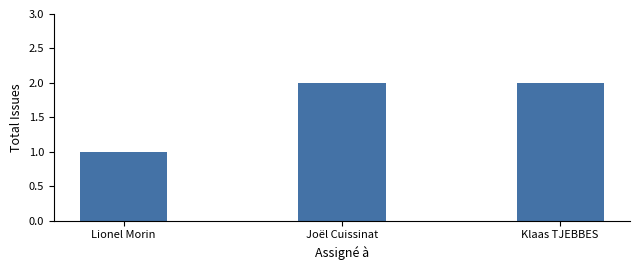

What is the approximate value at Lionel Morin?

1